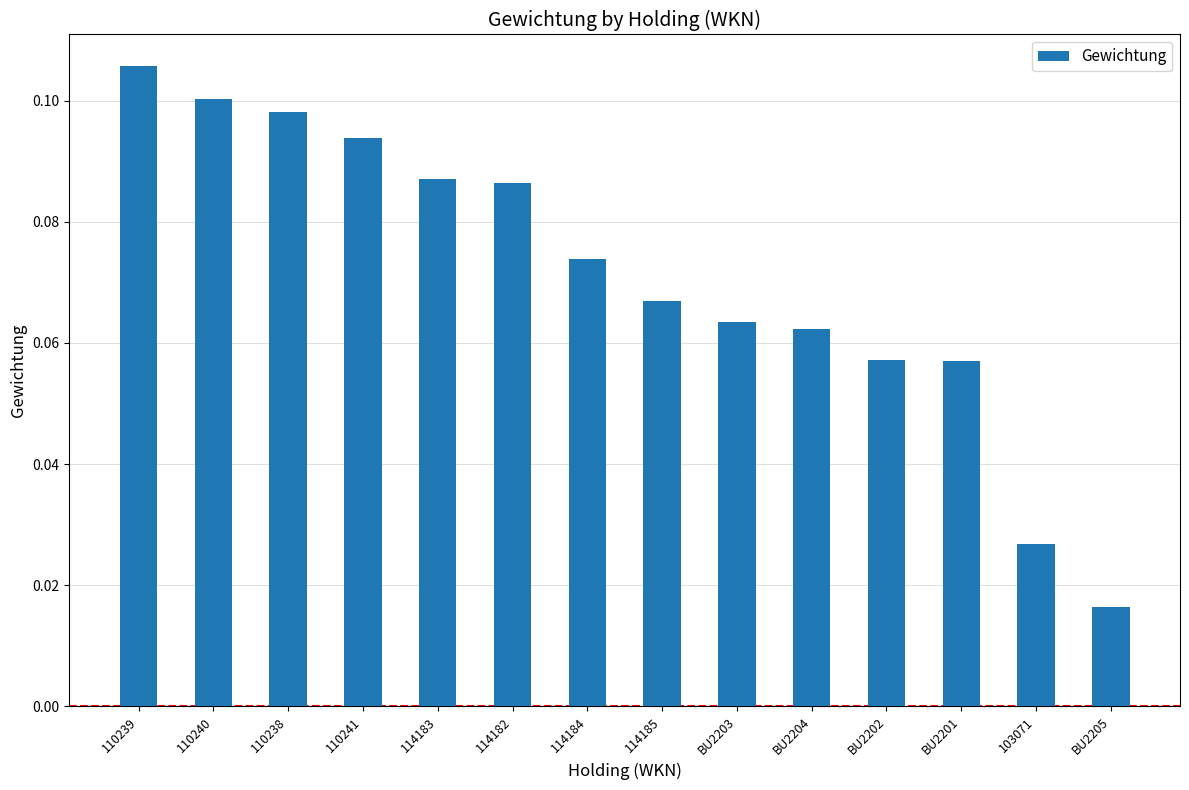

What is the label of the 6th bar from the left?

114182